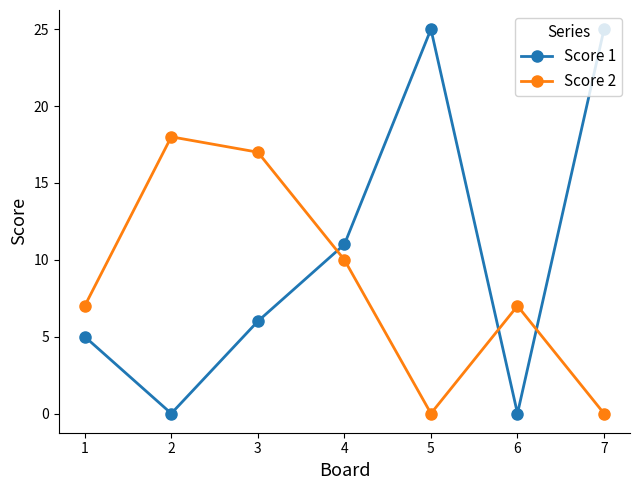

What is the difference between the highest and lowest values at 1?

2